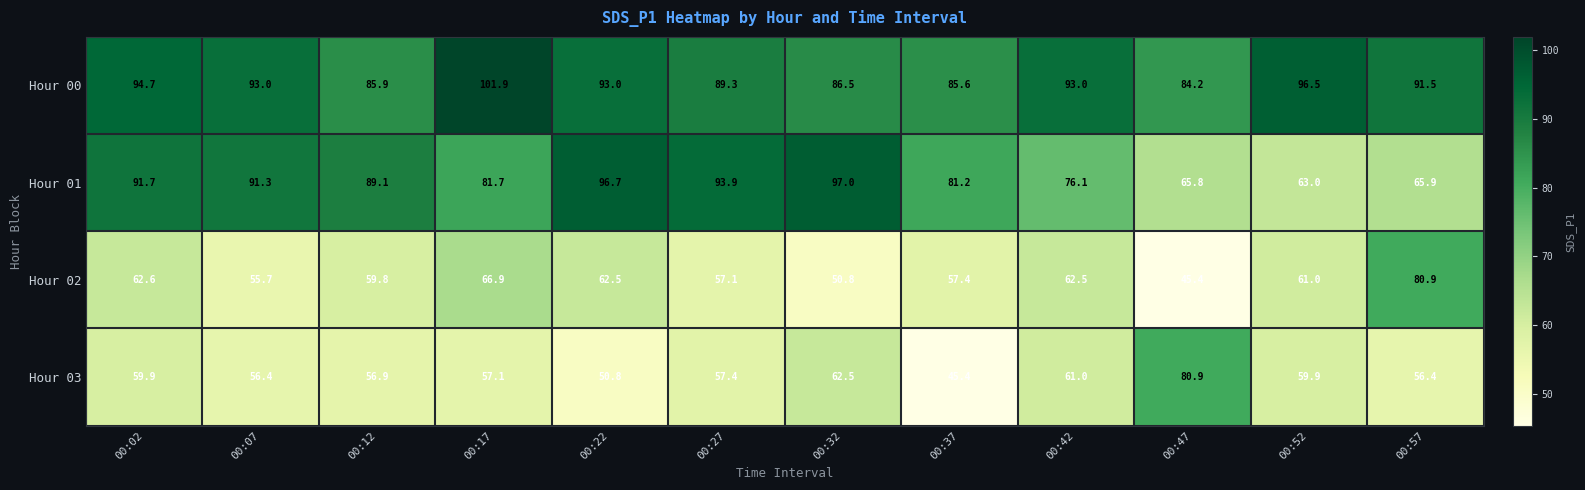

The Hour 01 series shows 38.1 at 00:37. True or false?

False